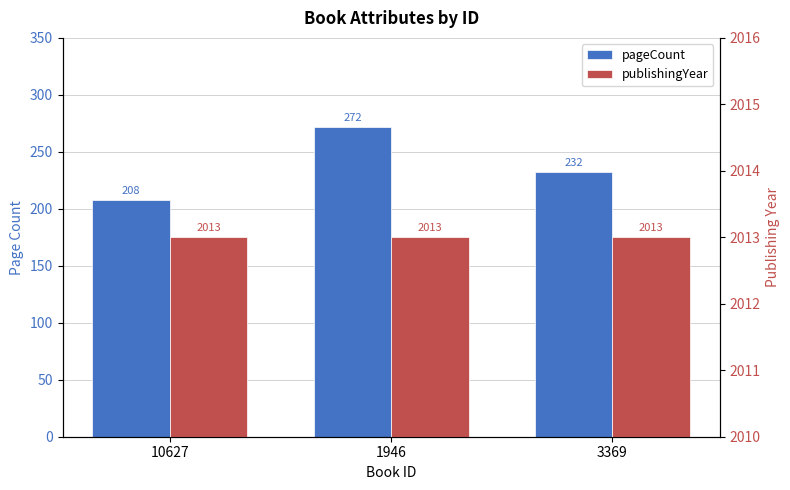

What is the greatest value displayed?

2013